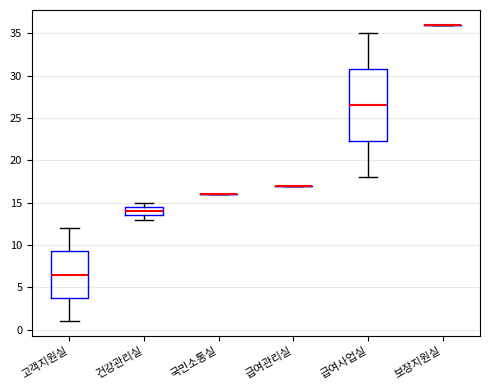

Where does the upper whisker of the box for 고객지원실 end on the y-axis? The values are not printed on the chart, so give them approximately, as read against the axis.

12.0